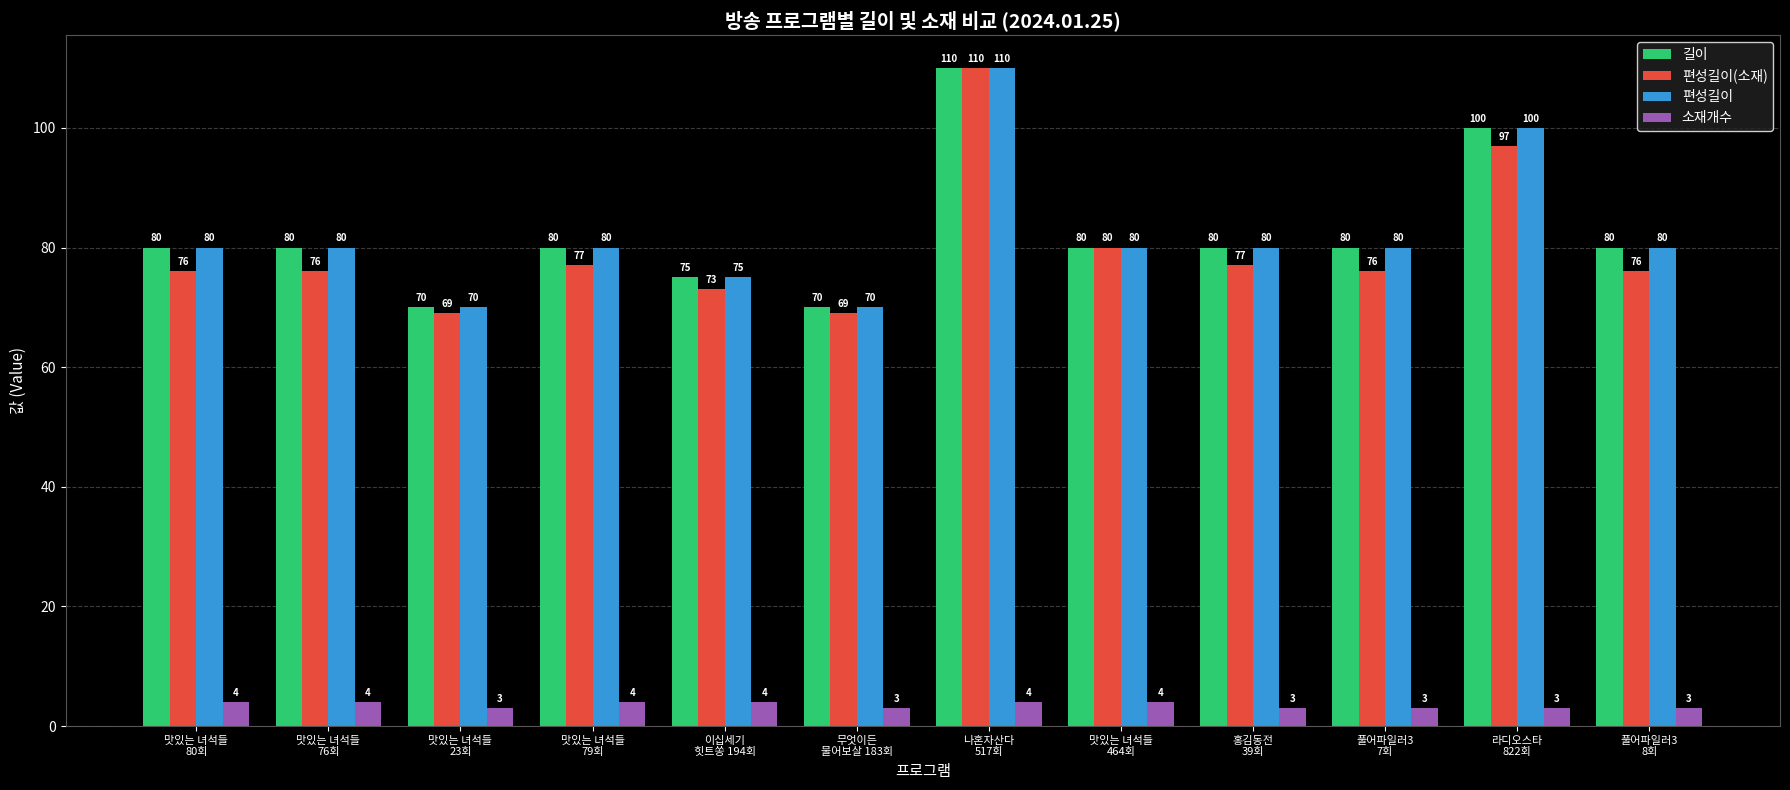

What are all the series names shown in the legend?

길이, 편성길이(소재), 편성길이, 소재개수